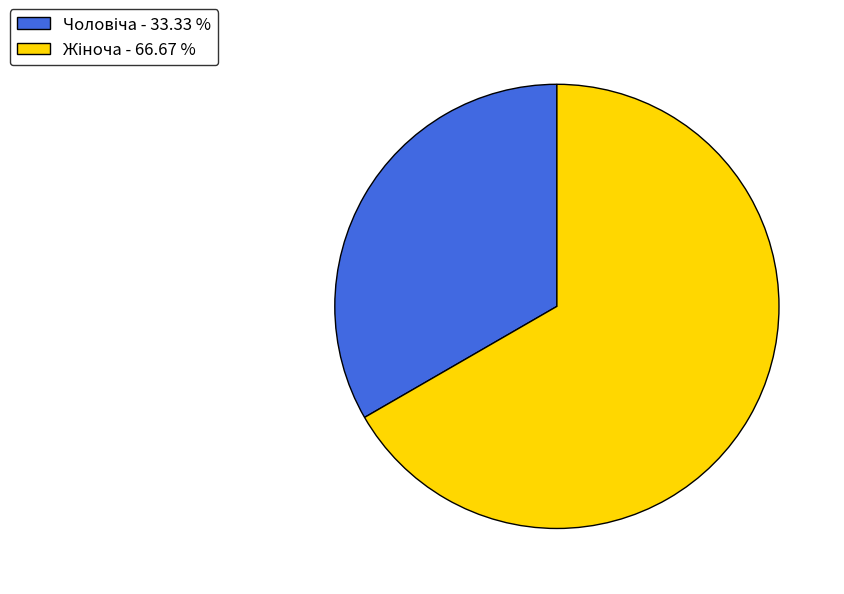

Count the number of slices in the pie.

2